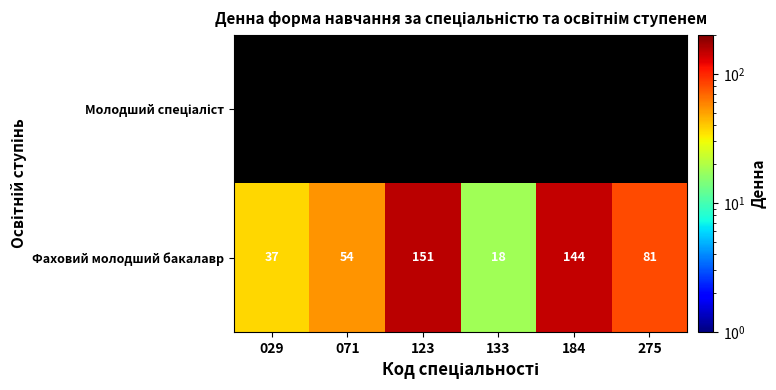

What is the spread (max minus min) of values at 275?

81